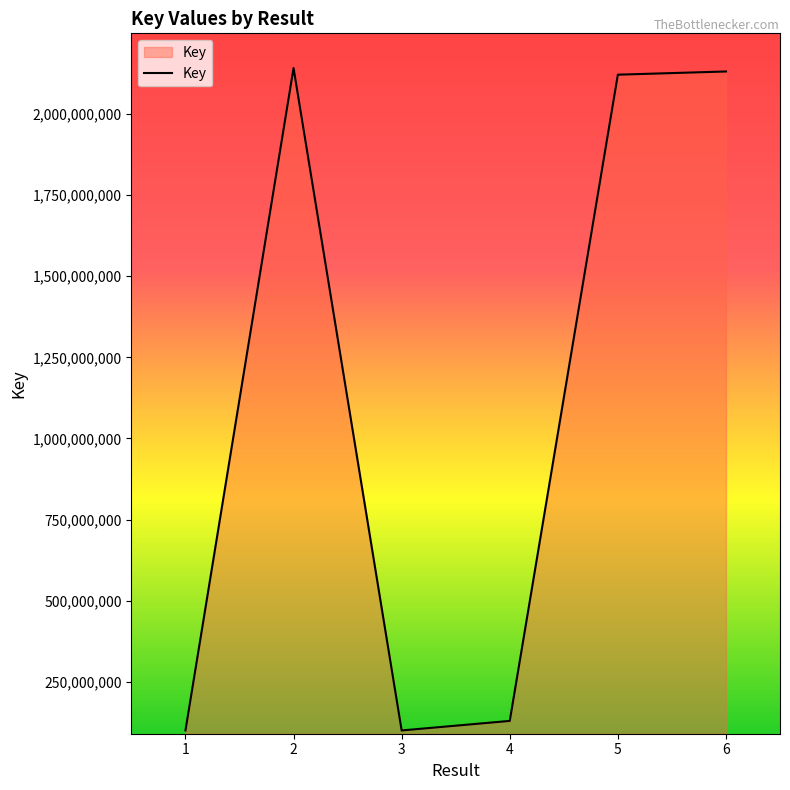

What is the minimum value shown in the chart?

100723166